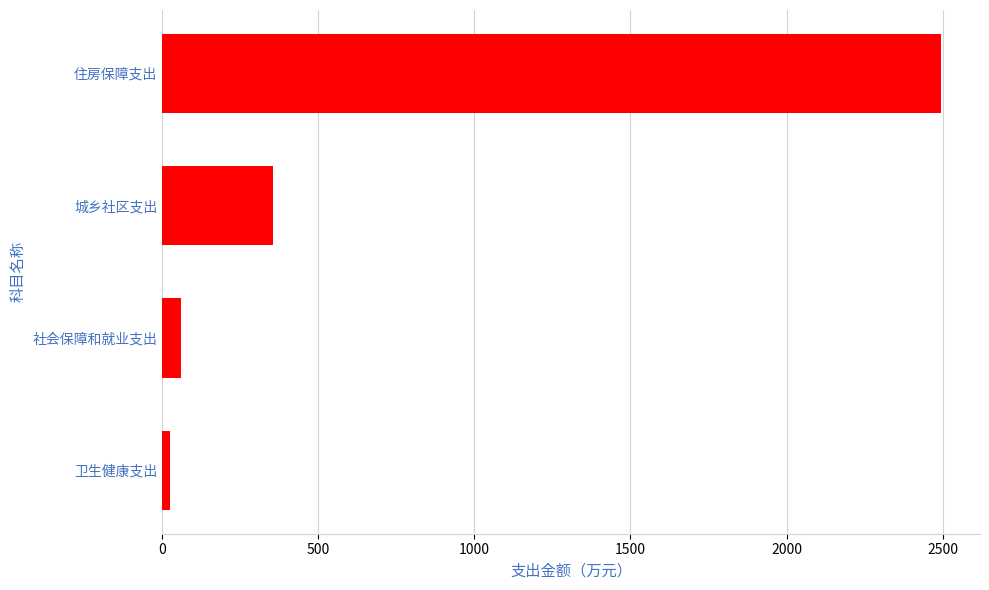

At which label is the value closest to 1259?

城乡社区支出